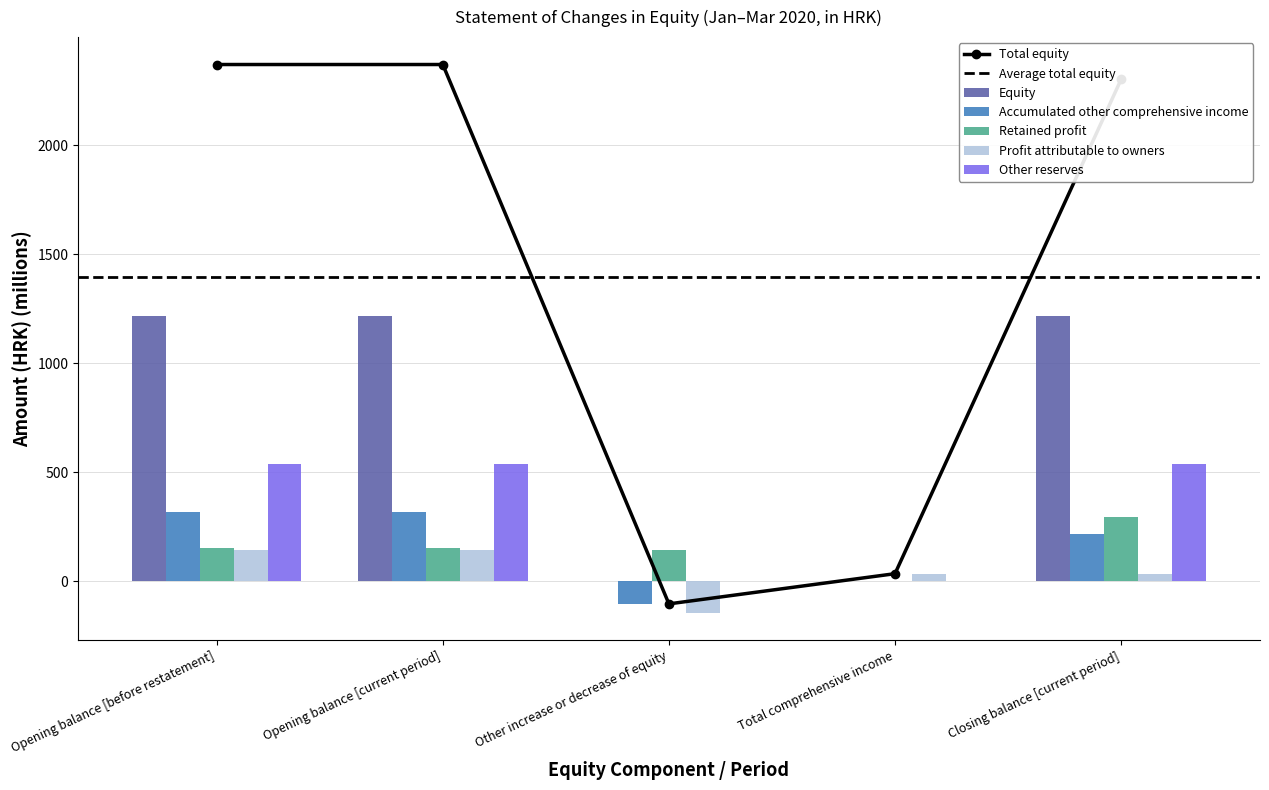

The value of Equity at Total comprehensive income is 0.0. True or false?

True